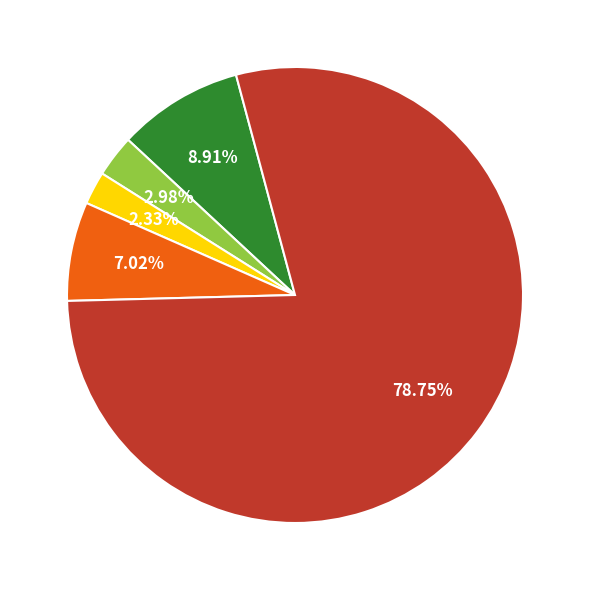

Is there any slice that represents more than half of the pie?

Yes